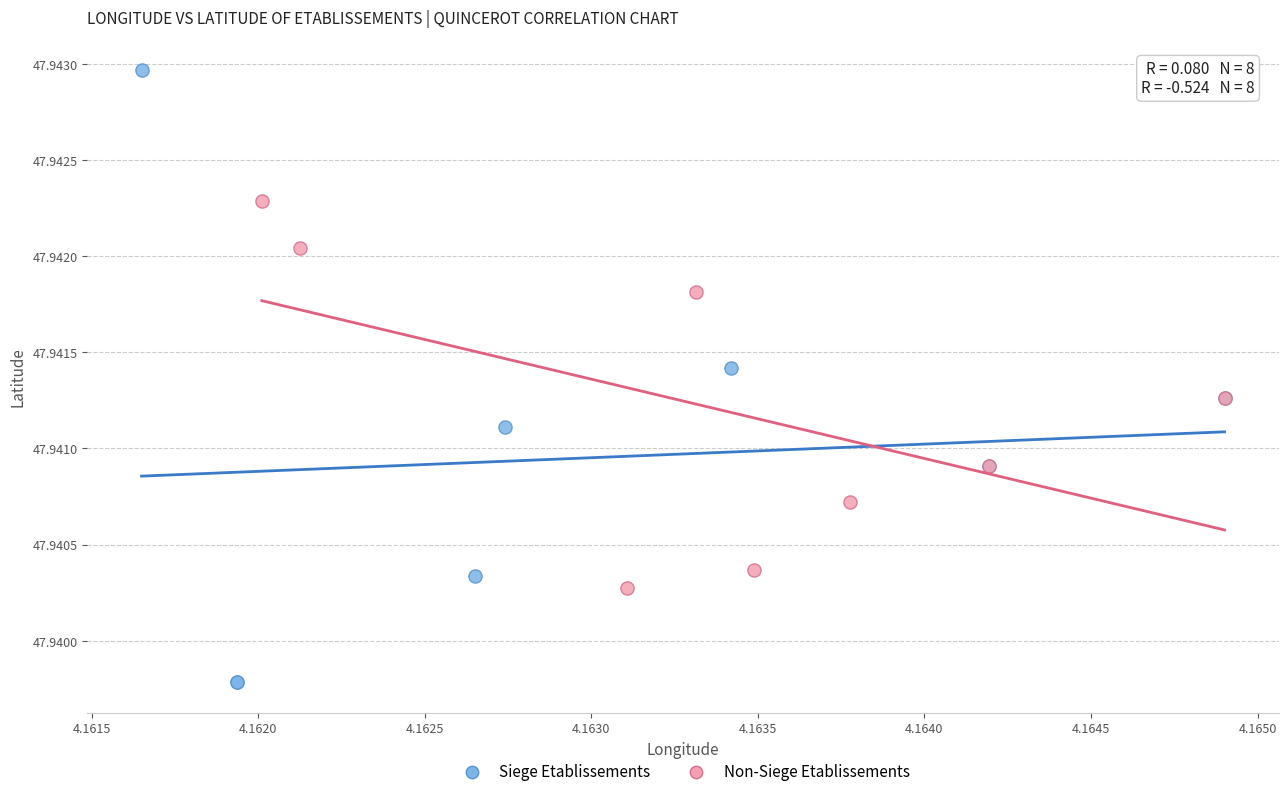

Which series contains the lowest Y value?

Siege Etablissements